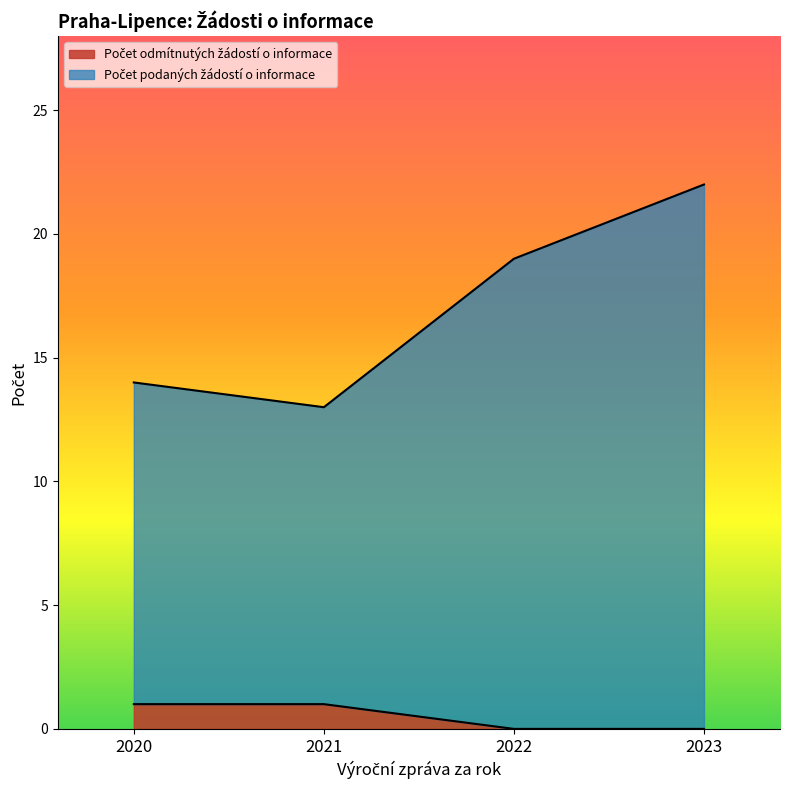

Reading left to right, what are all the values shown in this chart?

Počet podaných žádostí o informace: 2020=14	2021=13	2022=19	2023=22
Počet odmítnutých žádostí o informace: 2020=1	2021=1	2022=0	2023=0